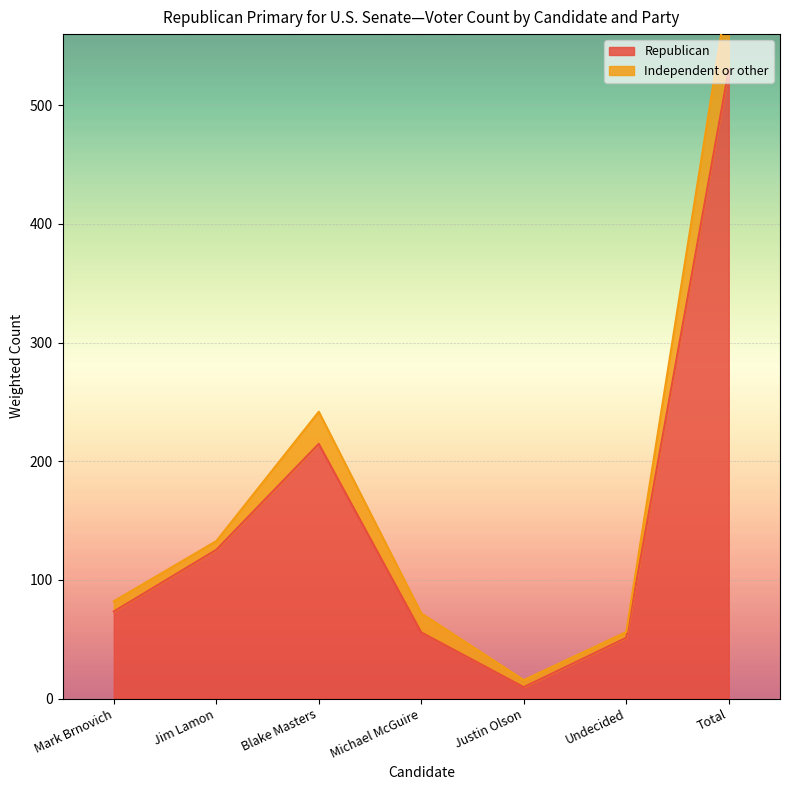

What is the sum of all values?

1060.1